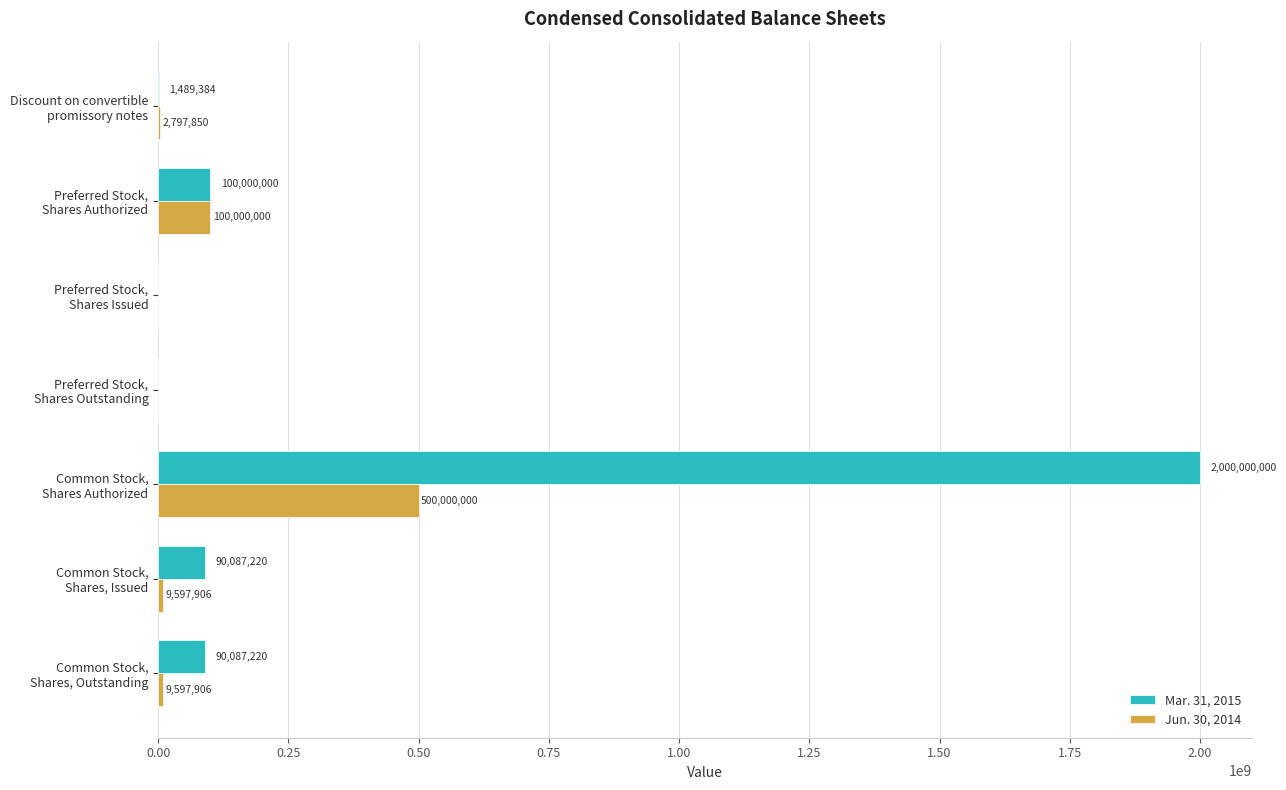

Which series has the largest total across all categories?

Mar. 31, 2015